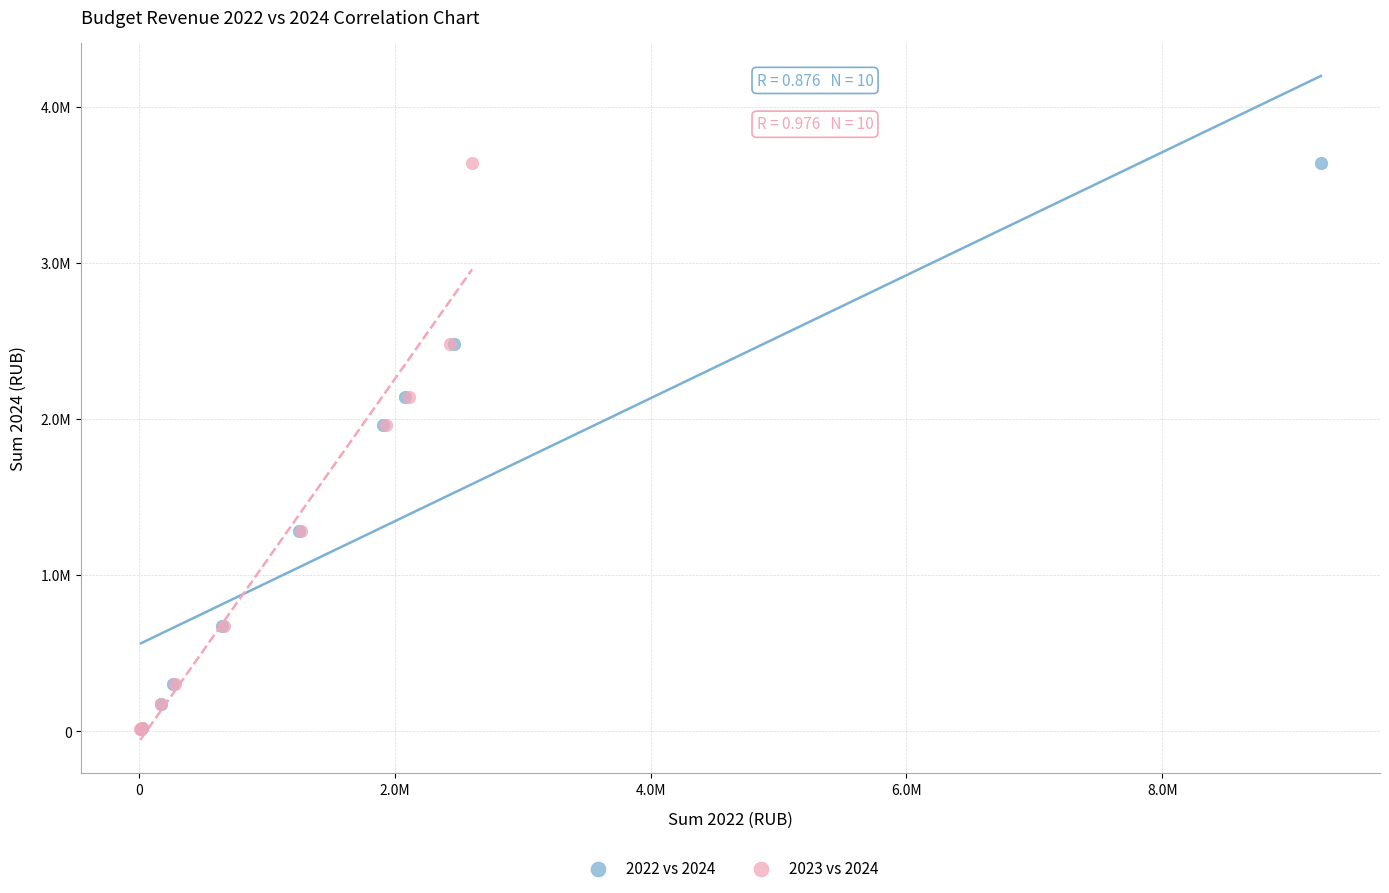

What are all the series names shown in the legend?

2022 vs 2024, 2023 vs 2024